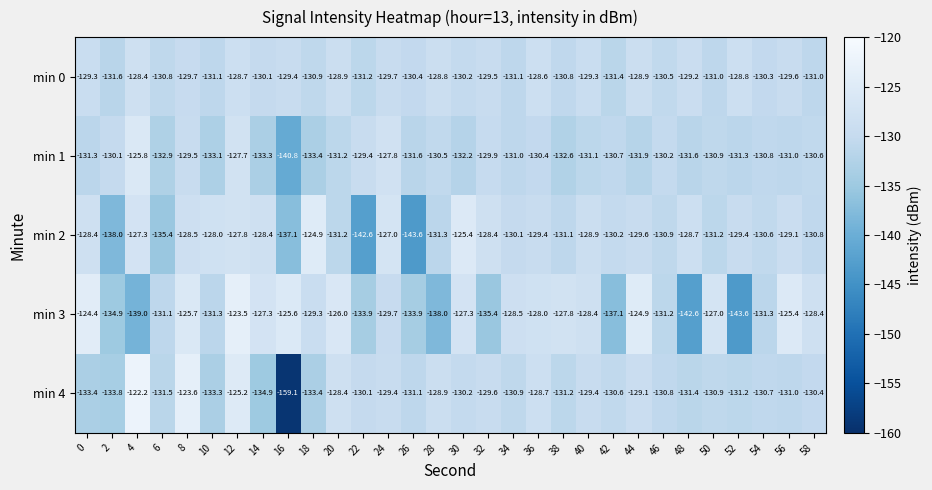

Which series has the largest range (max minus min)?

min 4